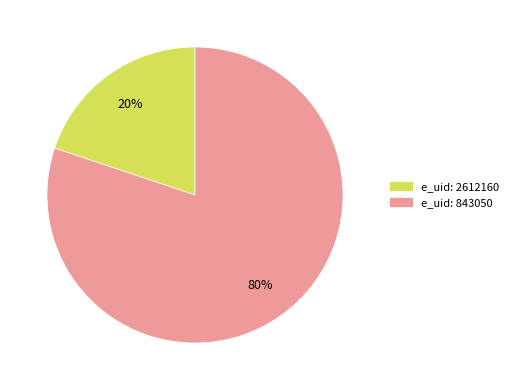

To the nearest percent, what is the average slice percentage?

50%